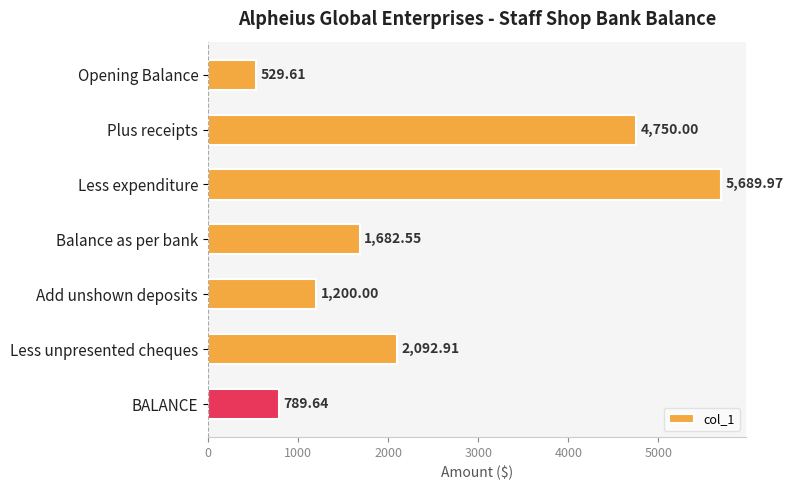

List the labels in order of value, largest first.

Less expenditure, Plus receipts, Less unpresented cheques, Balance as per bank, Add unshown deposits, BALANCE, Opening Balance